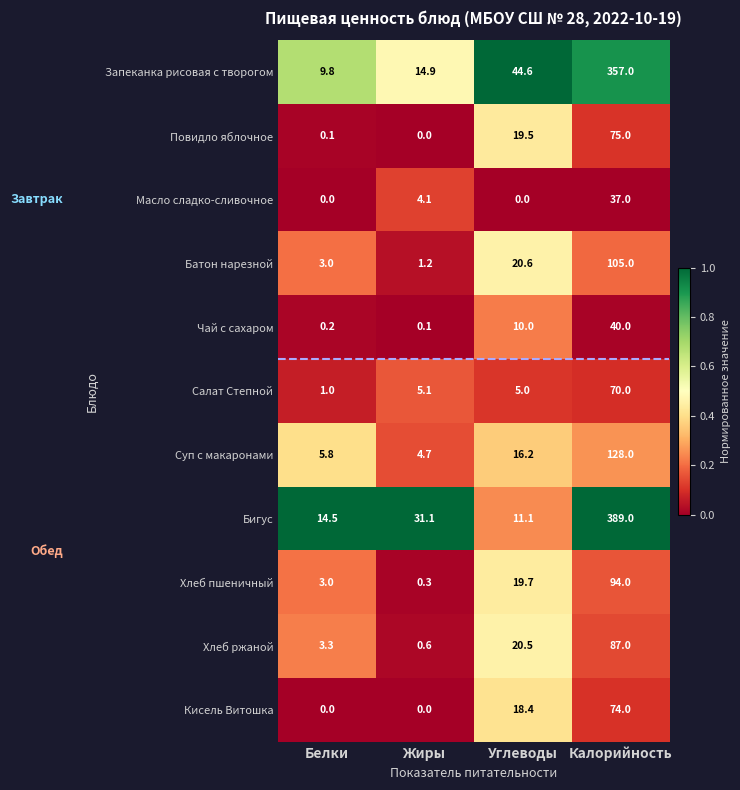

At which category is the sum across all series the highest?

Калорийность